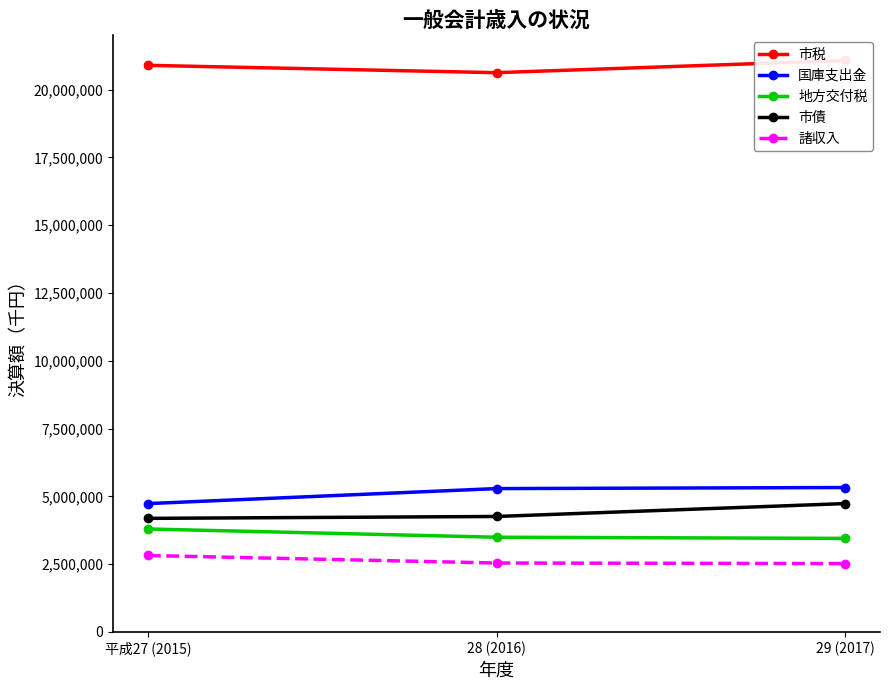

Reading left to right, extract all data points from this chart.

市税: 平成27 (2015)=20894804	28 (2016)=20624614	29 (2017)=21074002
国庫支出金: 平成27 (2015)=4732155	28 (2016)=5286016	29 (2017)=5325012
地方交付税: 平成27 (2015)=3796420	28 (2016)=3492114	29 (2017)=3449227
市債: 平成27 (2015)=4187700	28 (2016)=4257200	29 (2017)=4733000
諸収入: 平成27 (2015)=2818185	28 (2016)=2540556	29 (2017)=2520559